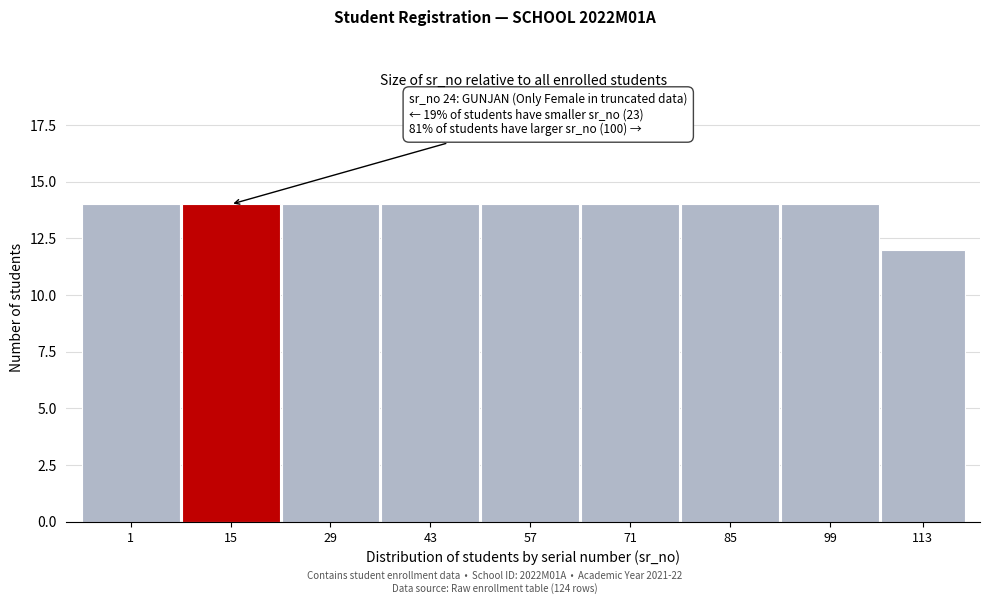

Reading left to right, what are all the values shown in this chart?

14	14	14	14	14	14	14	14	12